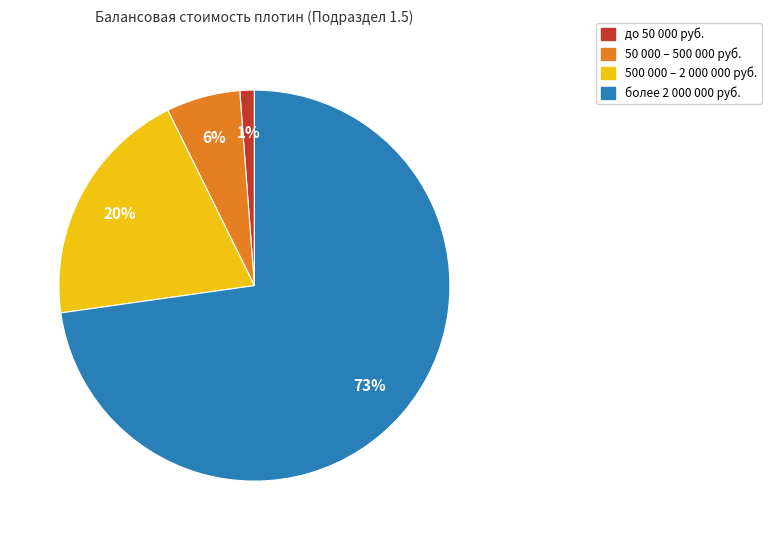

Does any single category account for the majority?

Yes